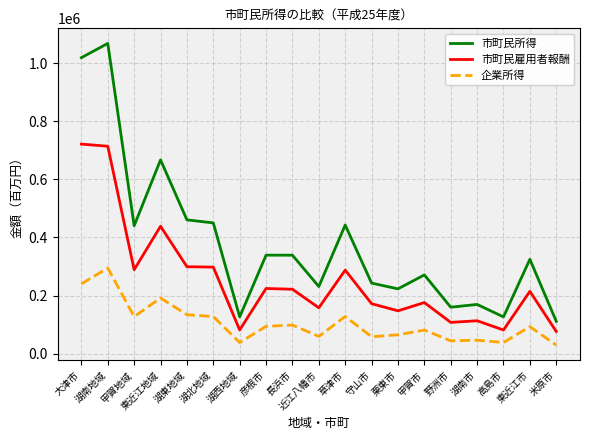

At 草津市, list the series in order from largest to smallest.

市町民所得, 市町民雇用者報酬, 企業所得